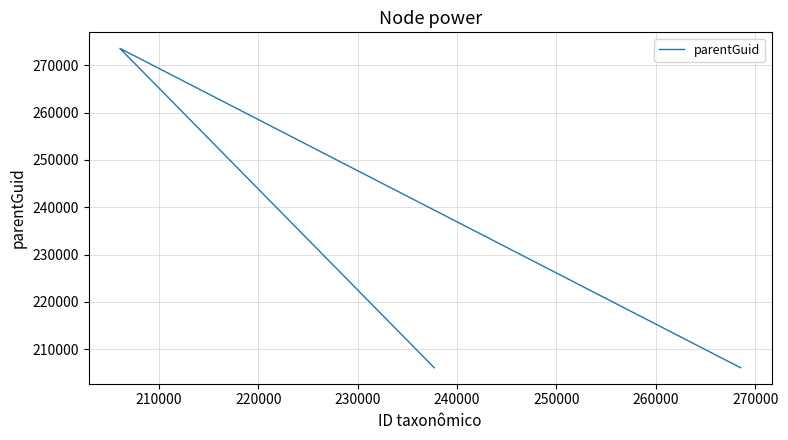

What is the average value?

228591